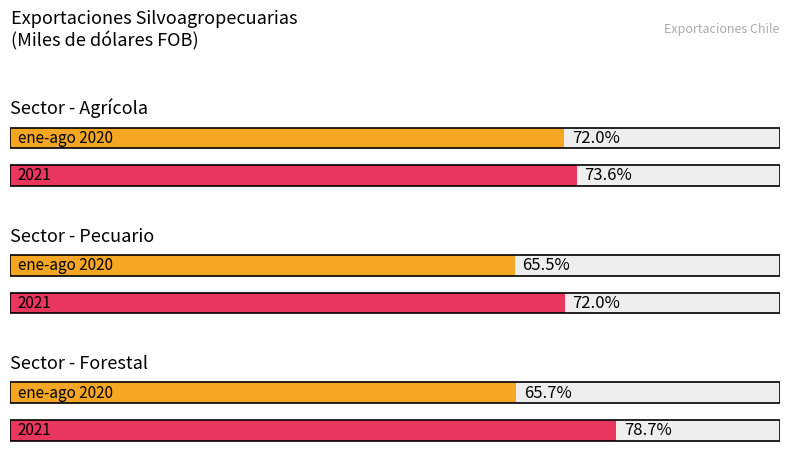

What position from the left is 2021?

3